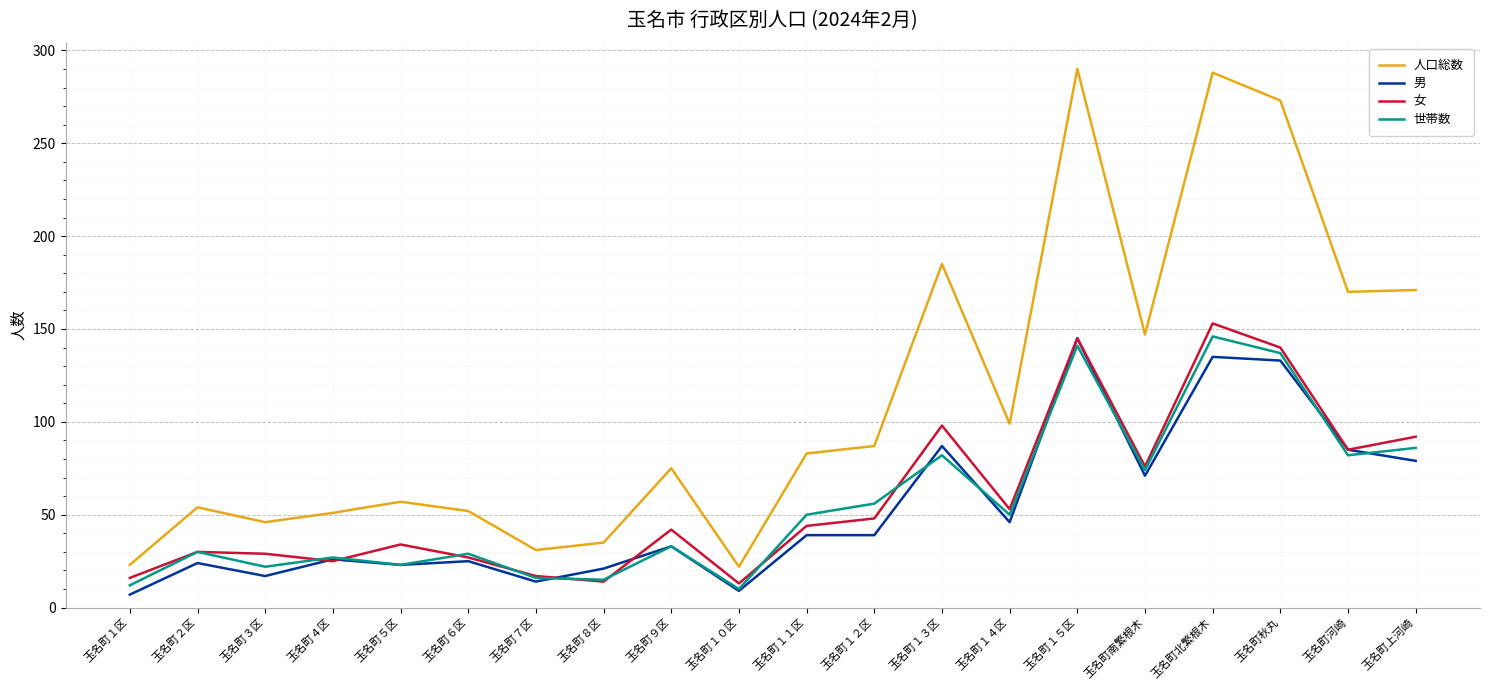

Which series has the largest total across all categories?

人口総数